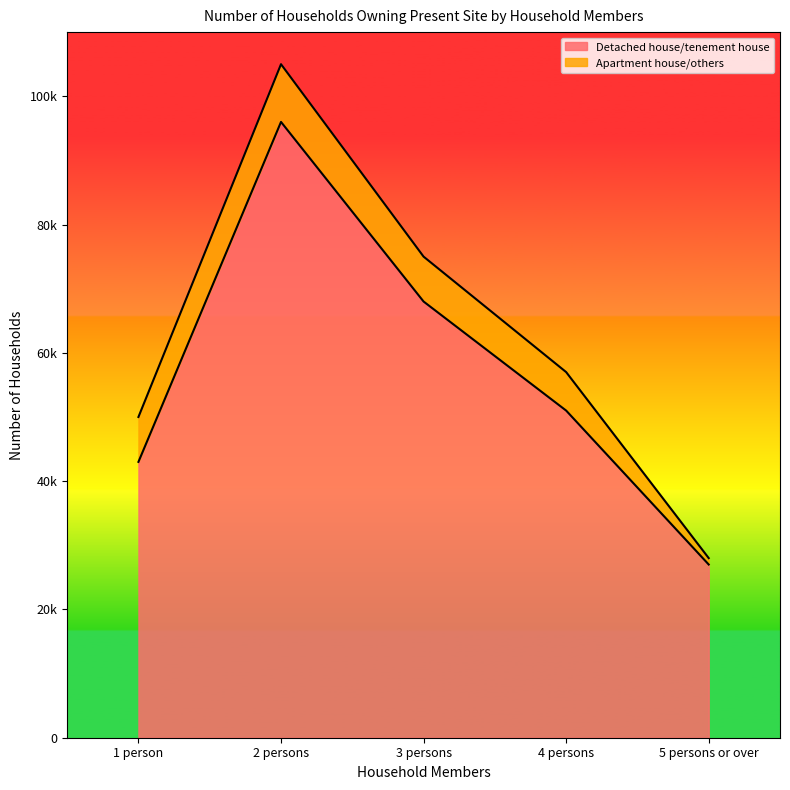

What is the difference between the maximum and second lowest values?

53000